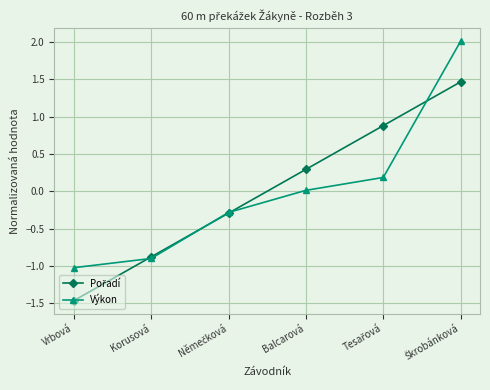

True or false: Výkon has more than 0 interior local peaks.

False